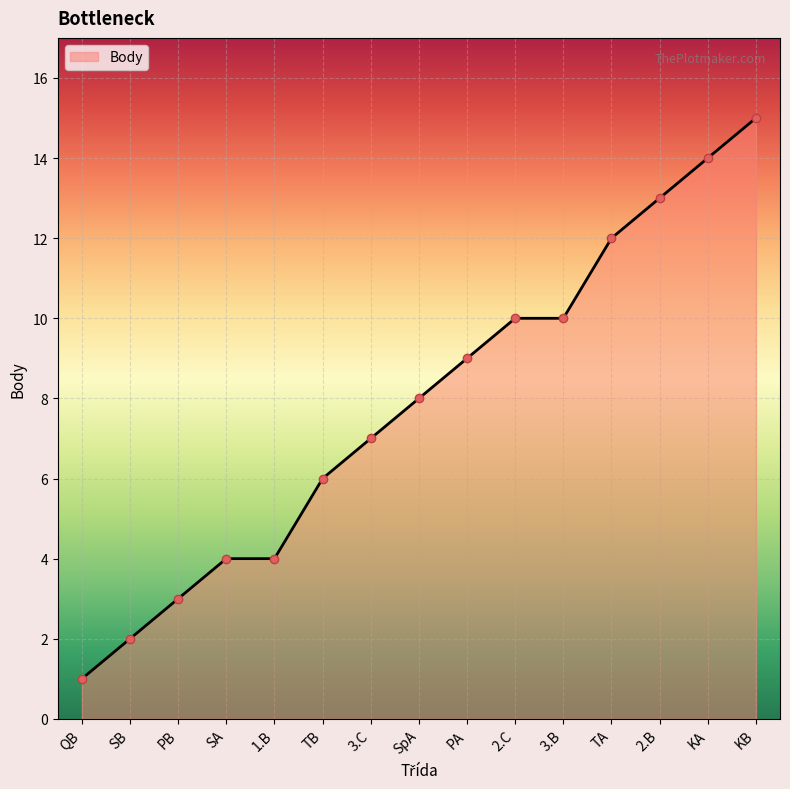

What is the change in value from 3.B to TA?

+2